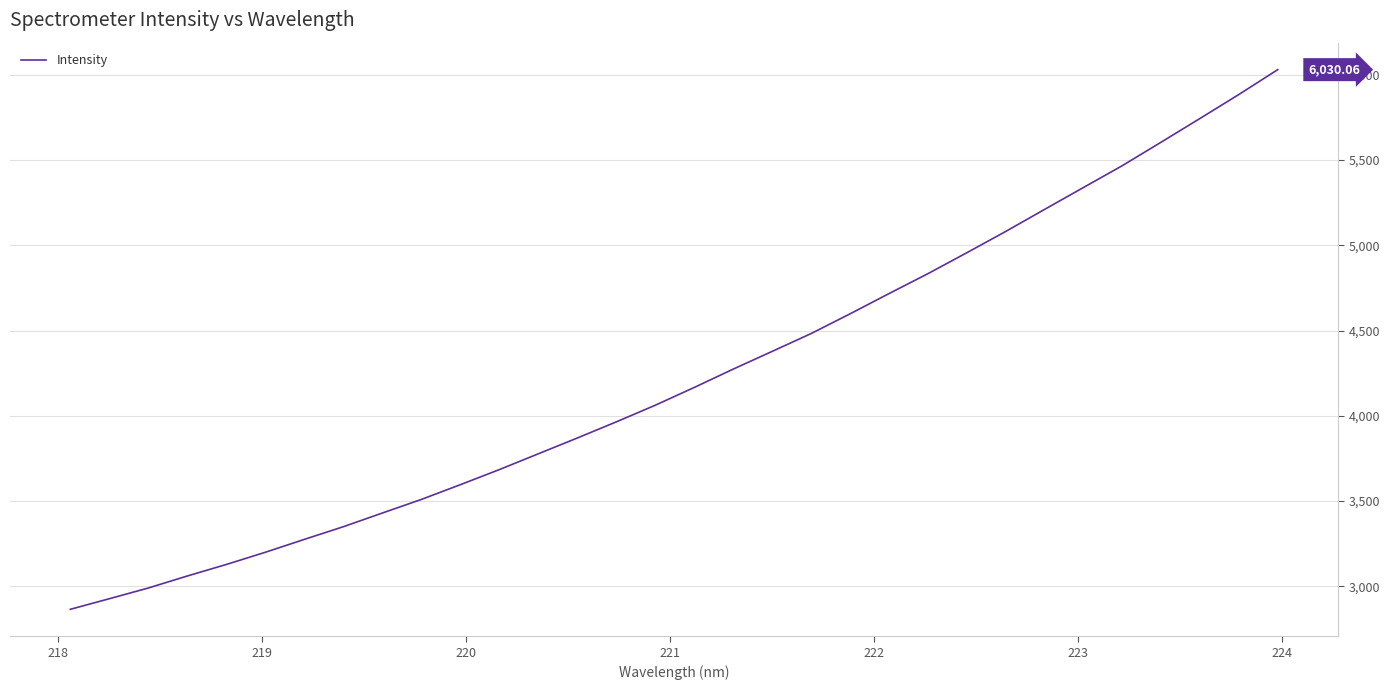

How many lines are shown in the chart?

1